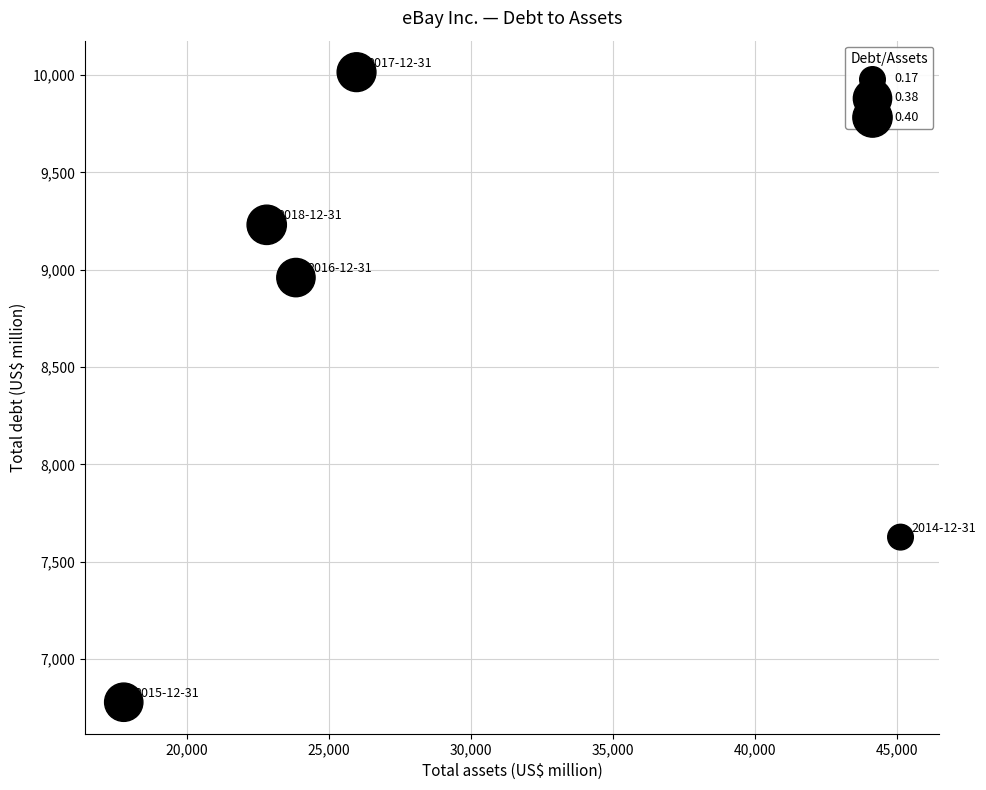

What is the average X value?

27113